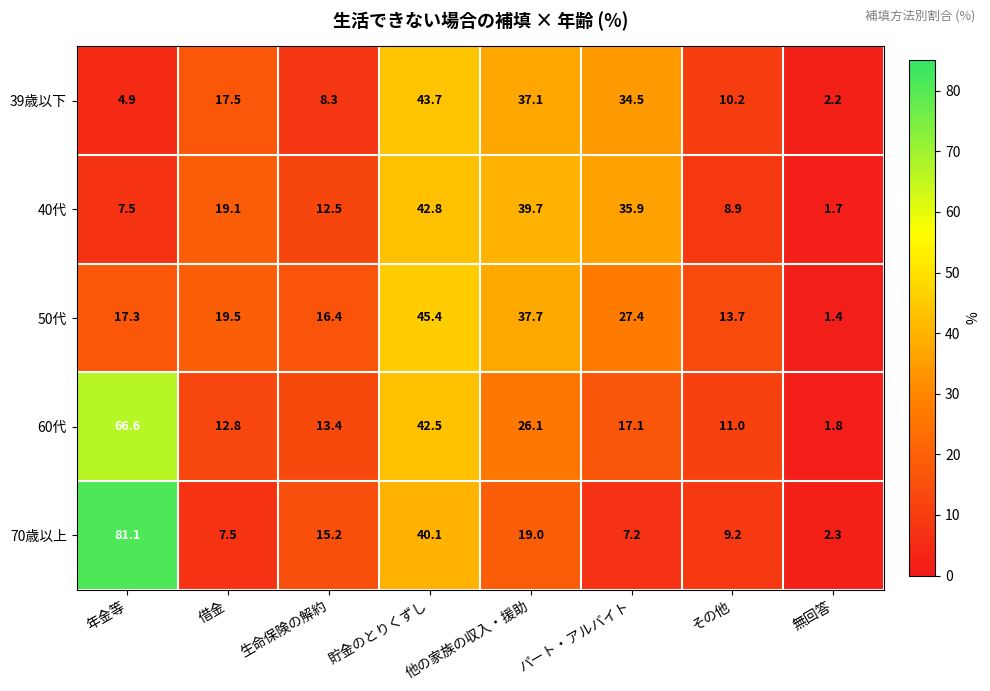

What is the average value of the 39歳以下 series?

19.8